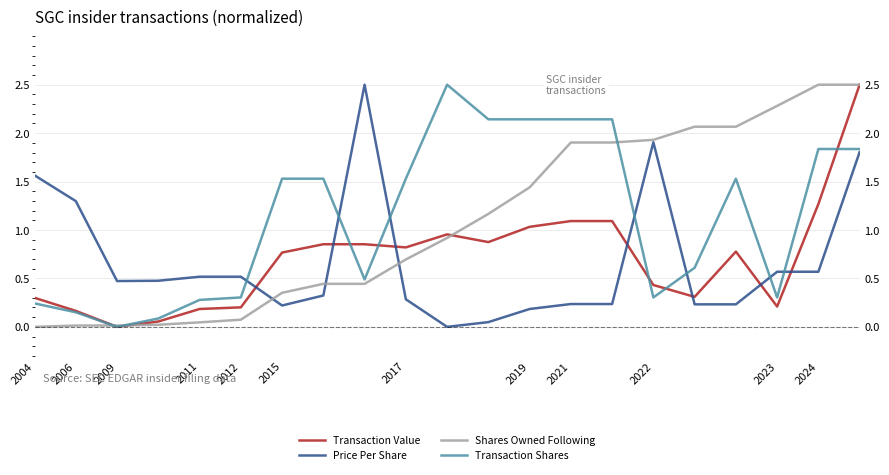

Is it true that Price Per Share equals 0.3 at 17?

False